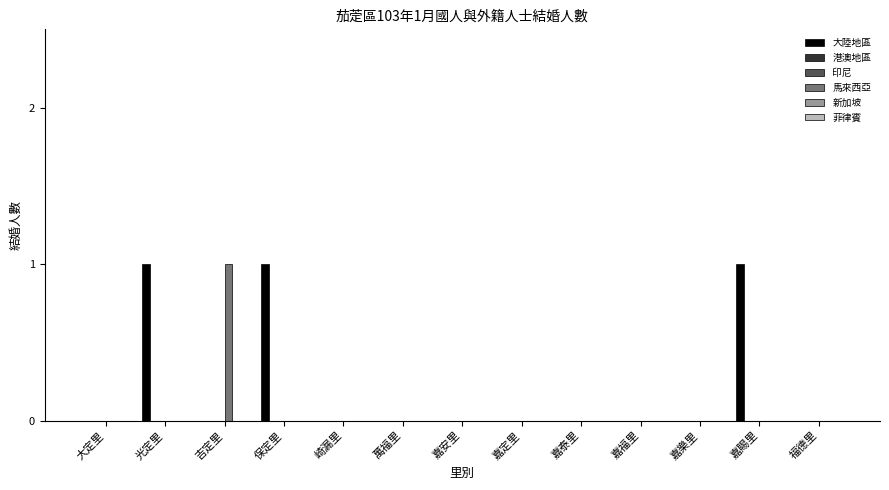

How many values in the 大陸地區 series exceed 0?

3